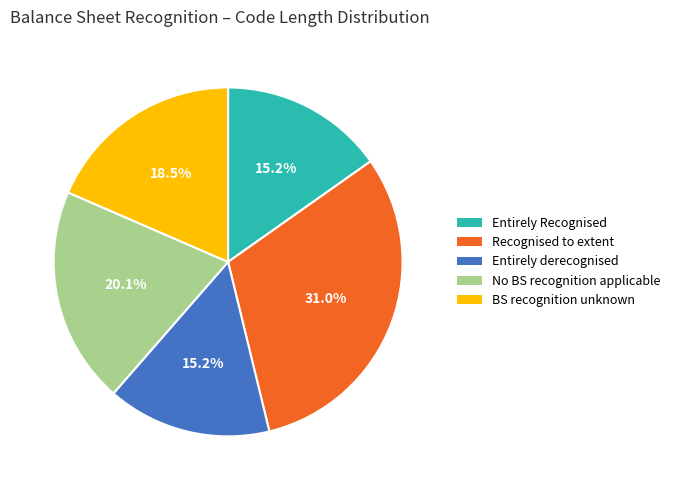

Is there a majority slice in this chart?

No